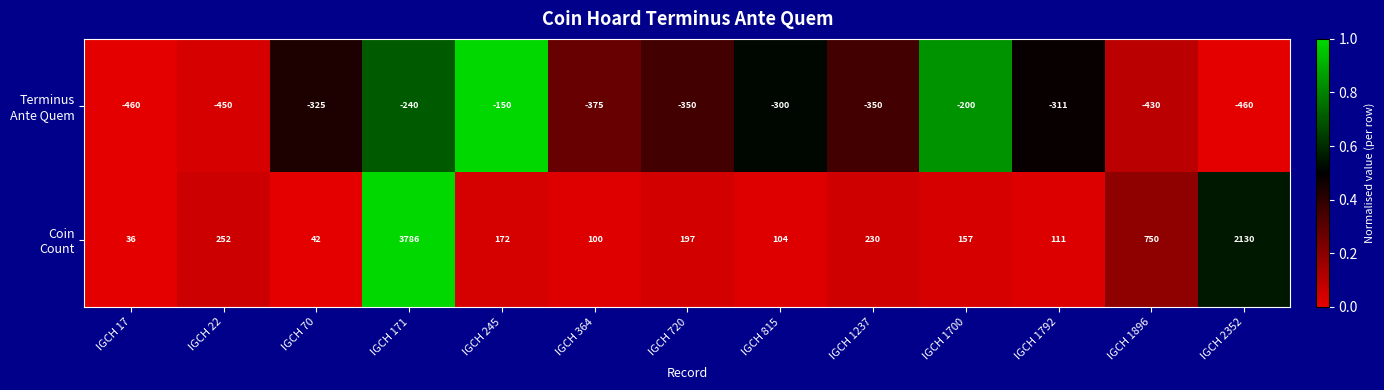

What is the difference between the highest and lowest values at IGCH 720?

547